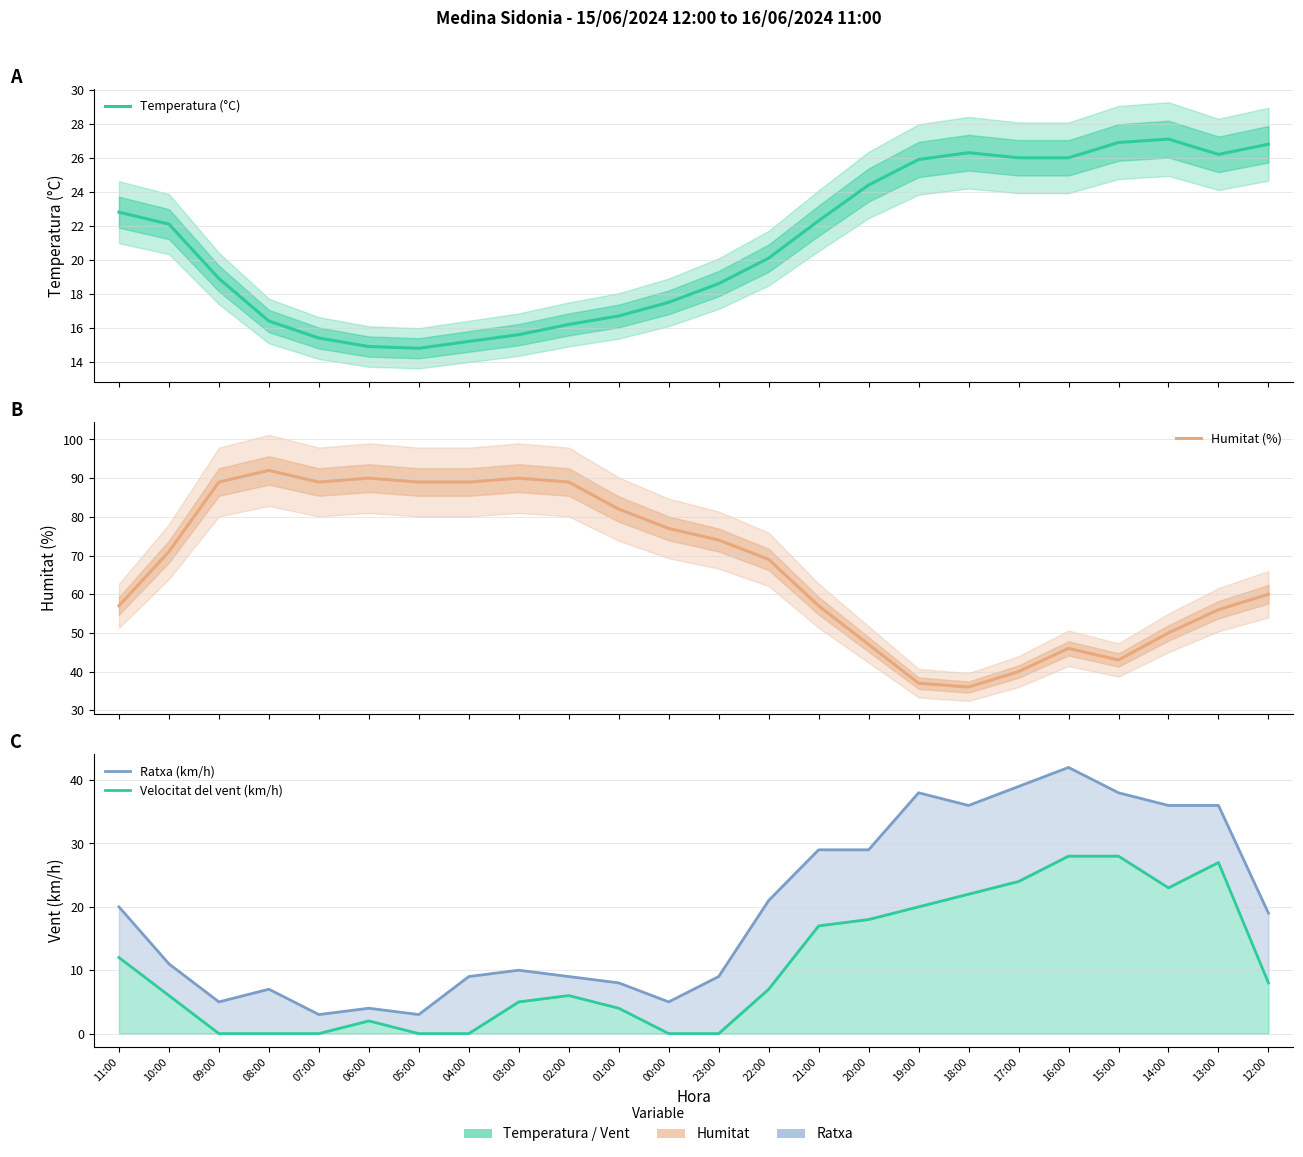

Reading right to left, transcribe all the data shown in this chart.

Temperatura (°C): 12:00=26.8	13:00=26.2	14:00=27.1	15:00=26.9	16:00=26.0	17:00=26.0	18:00=26.3	19:00=25.9	20:00=24.4	21:00=22.3	22:00=20.1	23:00=18.6	00:00=17.5	01:00=16.7	02:00=16.2	03:00=15.6	04:00=15.2	05:00=14.8	06:00=14.9	07:00=15.4	08:00=16.4	09:00=18.9	10:00=22.1	11:00=22.8
Humitat (%): 12:00=60.0	13:00=56.0	14:00=50.0	15:00=43.0	16:00=46.0	17:00=40.0	18:00=36.0	19:00=37.0	20:00=47.0	21:00=57.0	22:00=69.0	23:00=74.0	00:00=77.0	01:00=82.0	02:00=89.0	03:00=90.0	04:00=89.0	05:00=89.0	06:00=90.0	07:00=89.0	08:00=92.0	09:00=89.0	10:00=71.0	11:00=57.0
Ratxa (km/h): 12:00=19.0	13:00=36.0	14:00=36.0	15:00=38.0	16:00=42.0	17:00=39.0	18:00=36.0	19:00=38.0	20:00=29.0	21:00=29.0	22:00=21.0	23:00=9.0	00:00=5.0	01:00=8.0	02:00=9.0	03:00=10.0	04:00=9.0	05:00=3.0	06:00=4.0	07:00=3.0	08:00=7.0	09:00=5.0	10:00=11.0	11:00=20.0
Velocitat del vent (km/h): 12:00=8.0	13:00=27.0	14:00=23.0	15:00=28.0	16:00=28.0	17:00=24.0	18:00=22.0	19:00=20.0	20:00=18.0	21:00=17.0	22:00=7.0	23:00=0.0	00:00=0.0	01:00=4.0	02:00=6.0	03:00=5.0	04:00=0.0	05:00=0.0	06:00=2.0	07:00=0.0	08:00=0.0	09:00=0.0	10:00=6.0	11:00=12.0